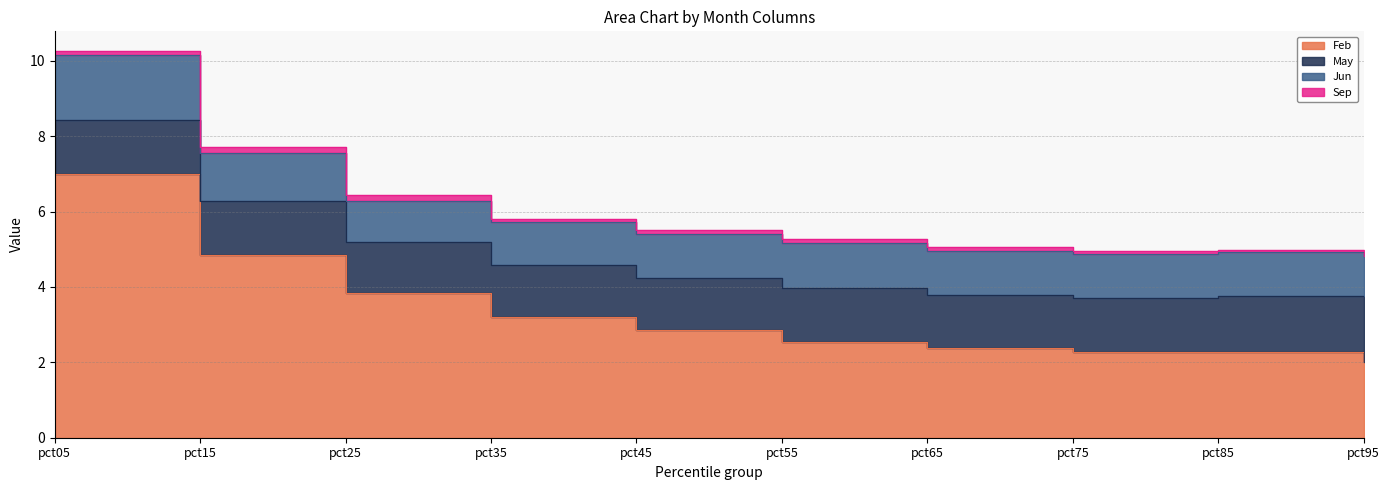

The value of Jun at pct75 is 1.2. True or false?

True